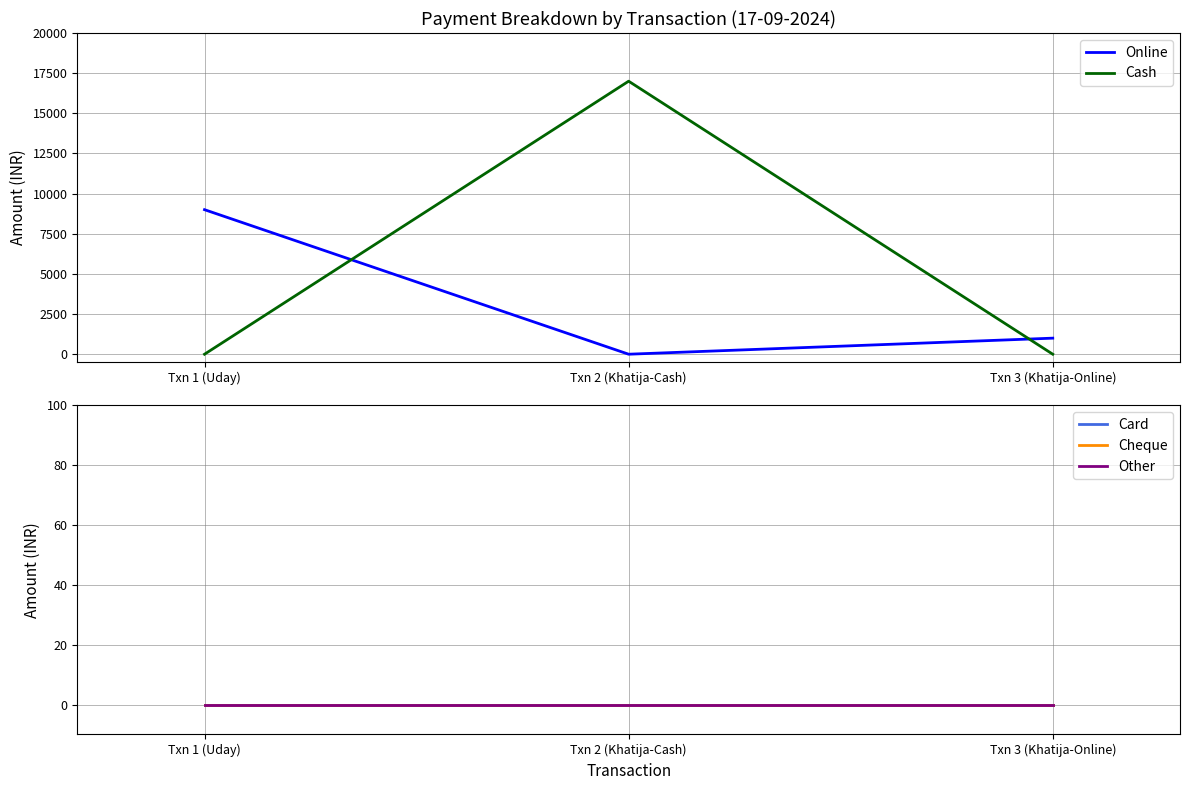

List the series in order of their peak value, highest first.

Cash, Online, Card, Cheque, Other